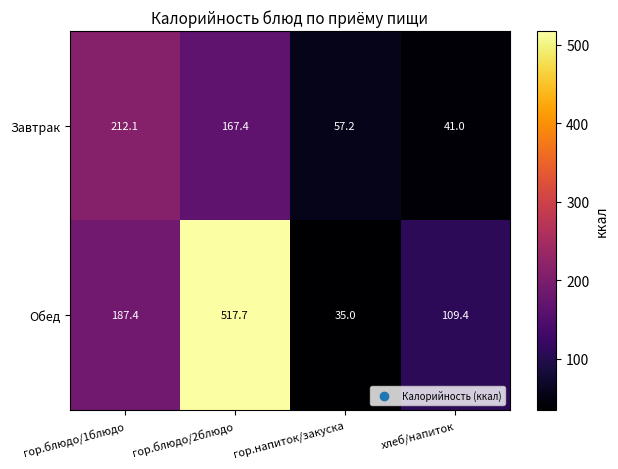

The Обед series shows 163.9 at хлеб/напиток. True or false?

False